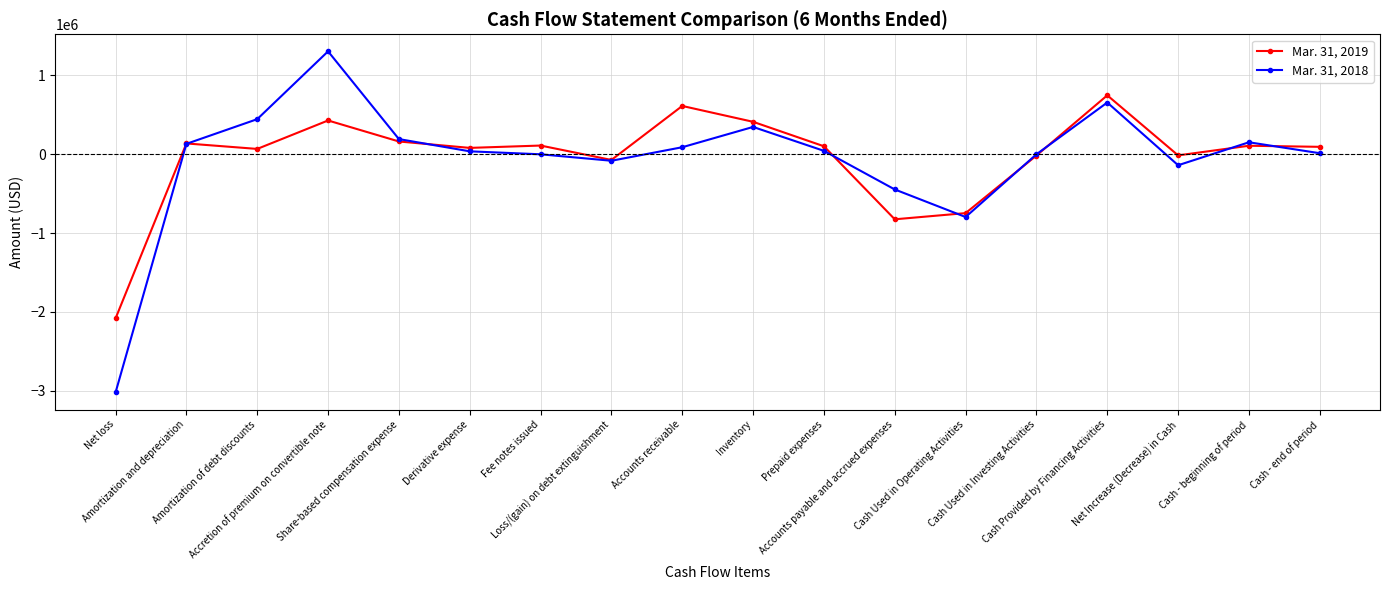

At which category does Mar. 31, 2019 reach its first local peak?

Amortization and depreciation